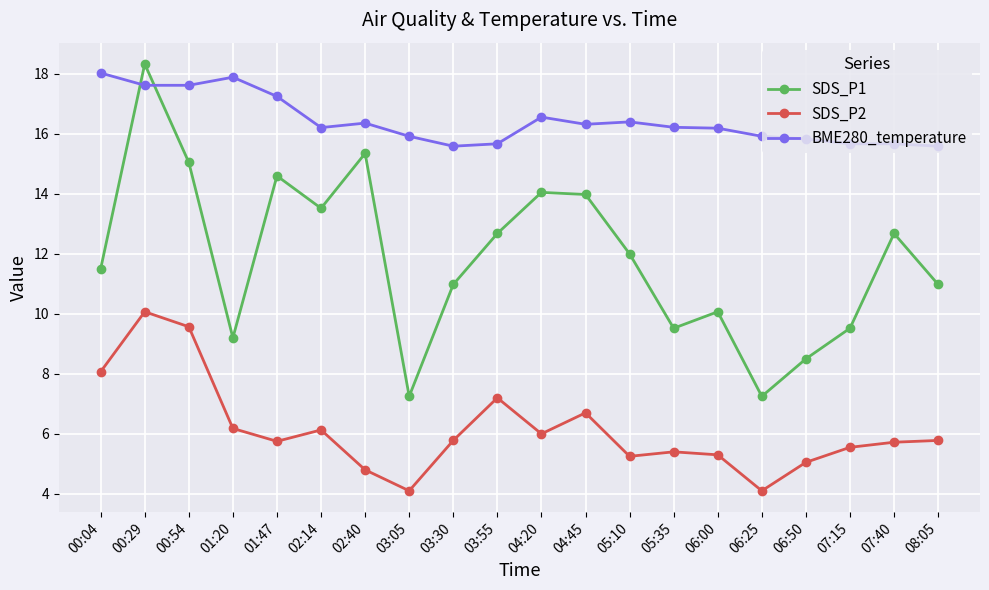

What is the value of the SDS_P2 point at the 16th from the left?

4.1